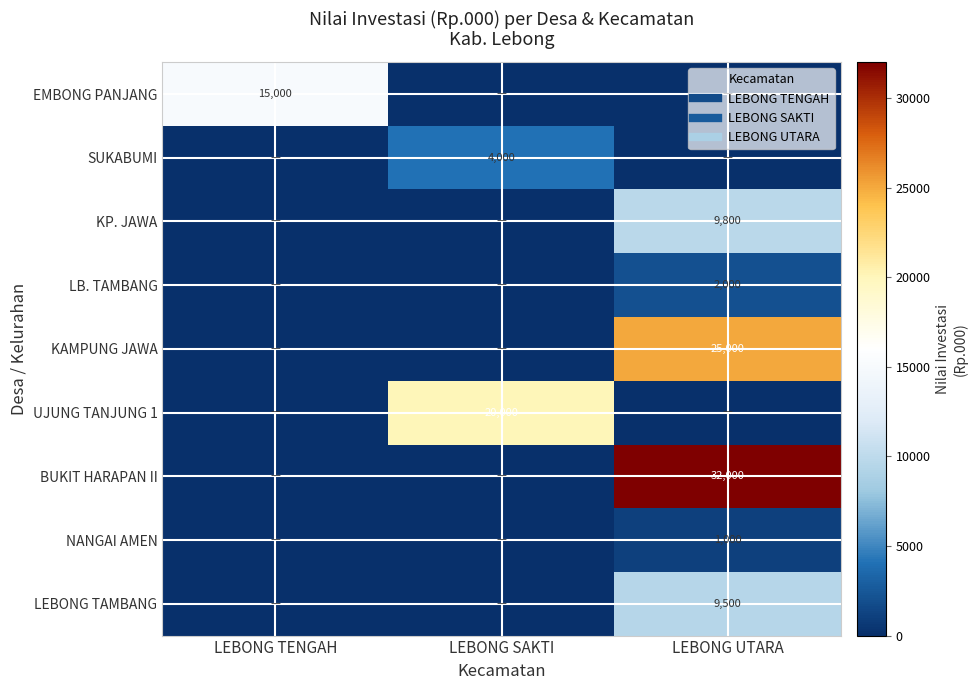

Is it true that LEBONG TAMBANG equals 0 at LEBONG SAKTI?

True